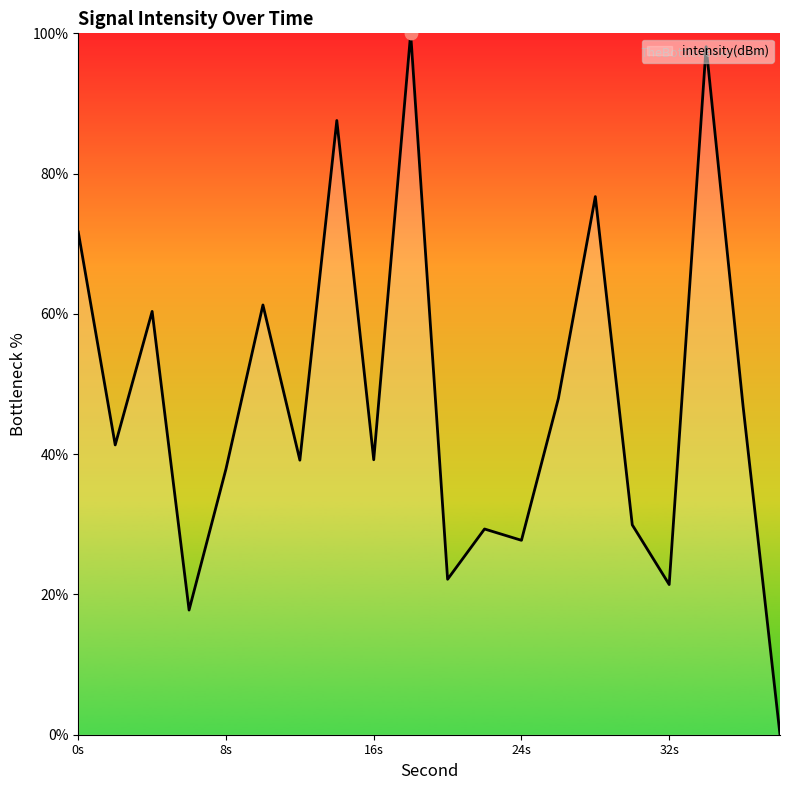

What is the maximum value shown in the chart?

100.0